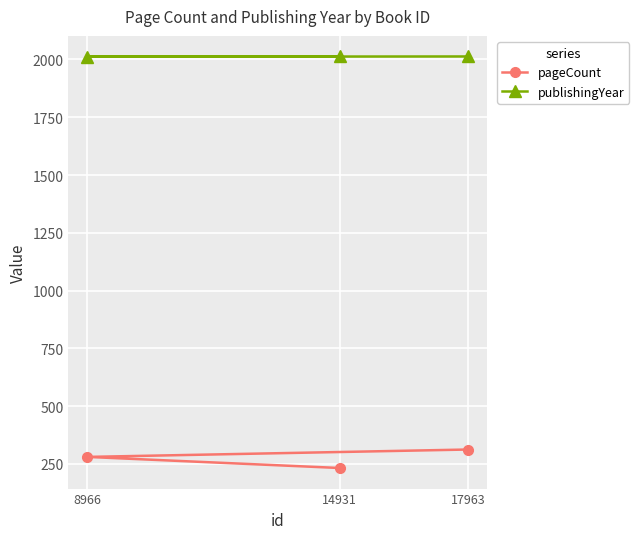

Rank the series by their maximum value, from highest to lowest.

publishingYear, pageCount